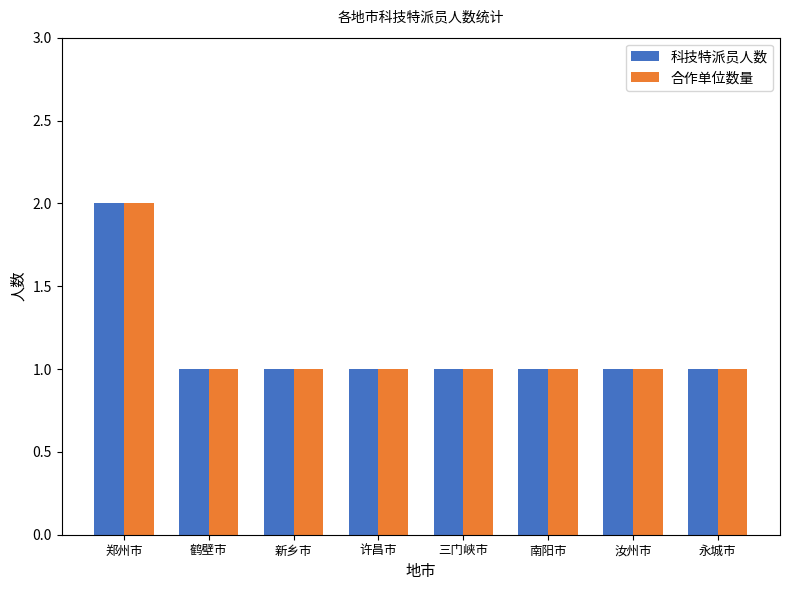

What is the difference between the maximum and minimum values in the 合作单位数量 series?

1